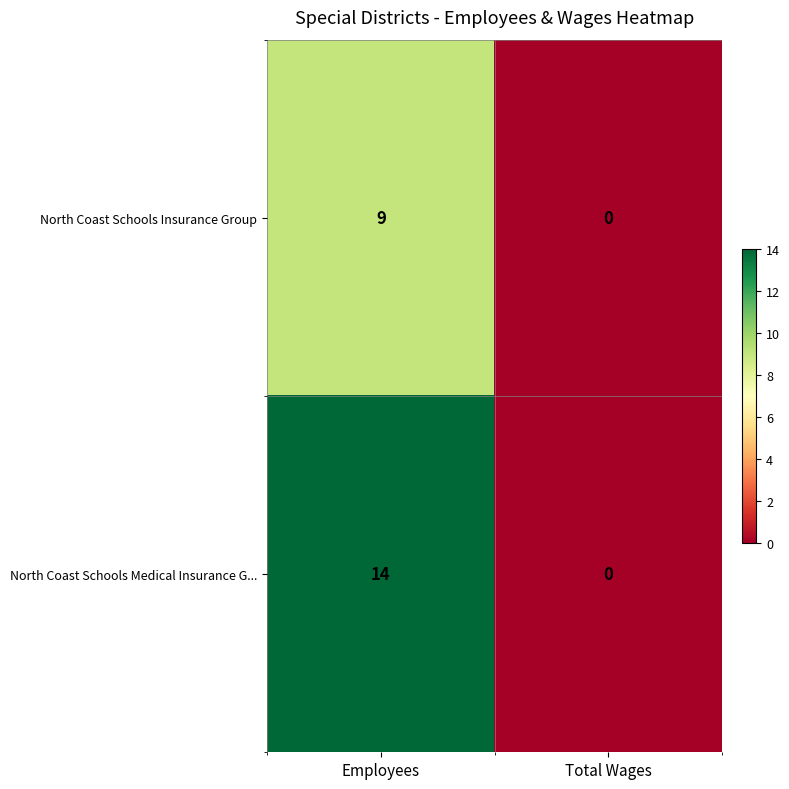

Reading left to right, extract all data points from this chart.

North Coast Schools Insurance Group: 9	0
North Coast Schools Medical Insurance G...: 14	0